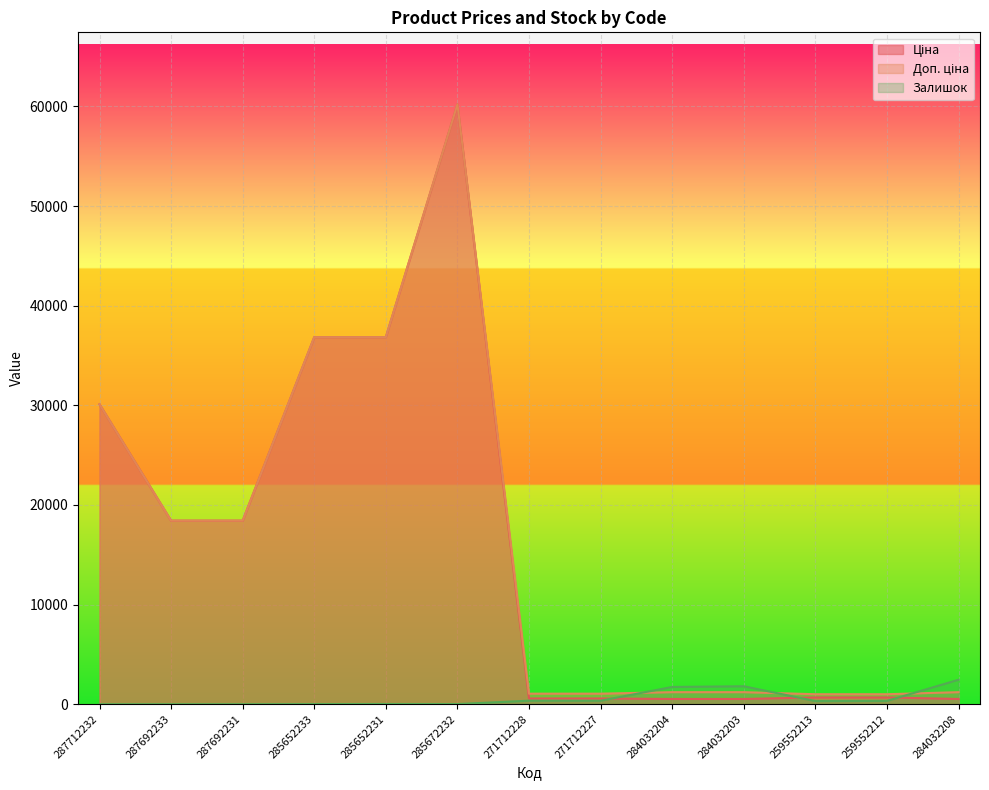

How many data points in Залишок are above 317?

6